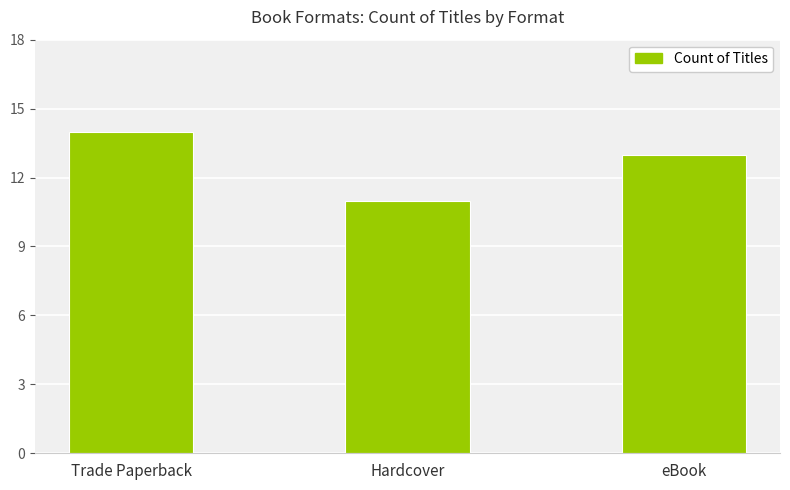

Count the values in the range 11 to 14.

3